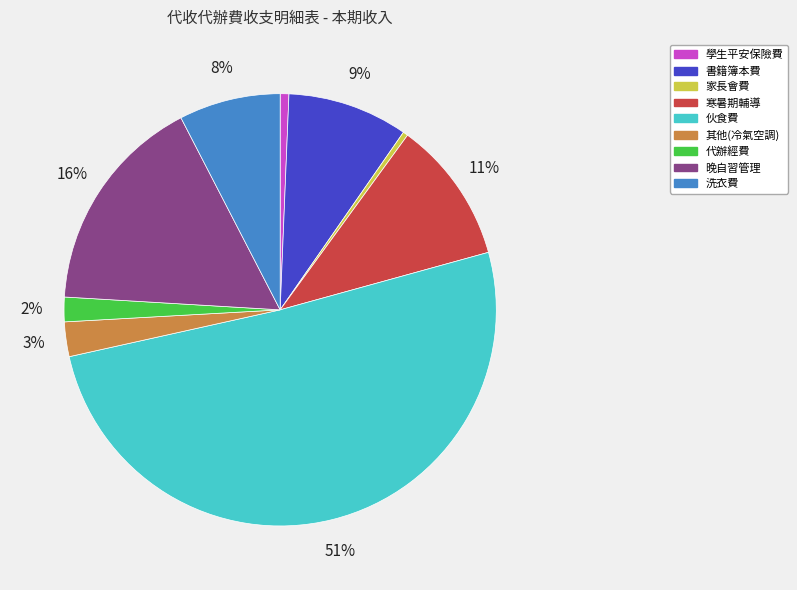

Does 寒暑期輔導 account for over 50% of the chart?

No